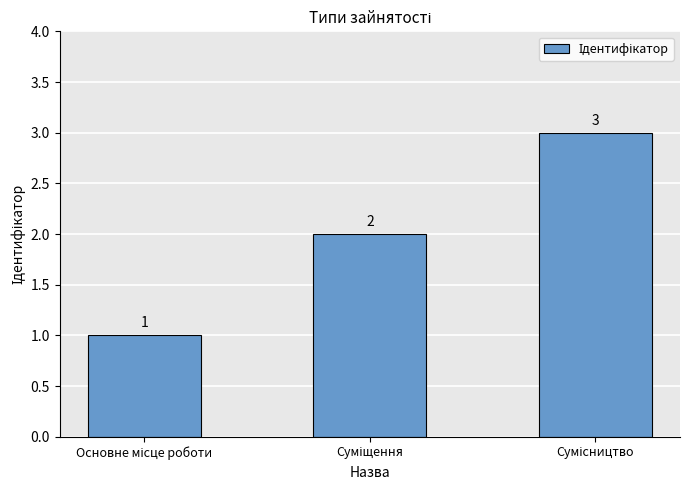

What is the value of the 1st bar from the left?

1